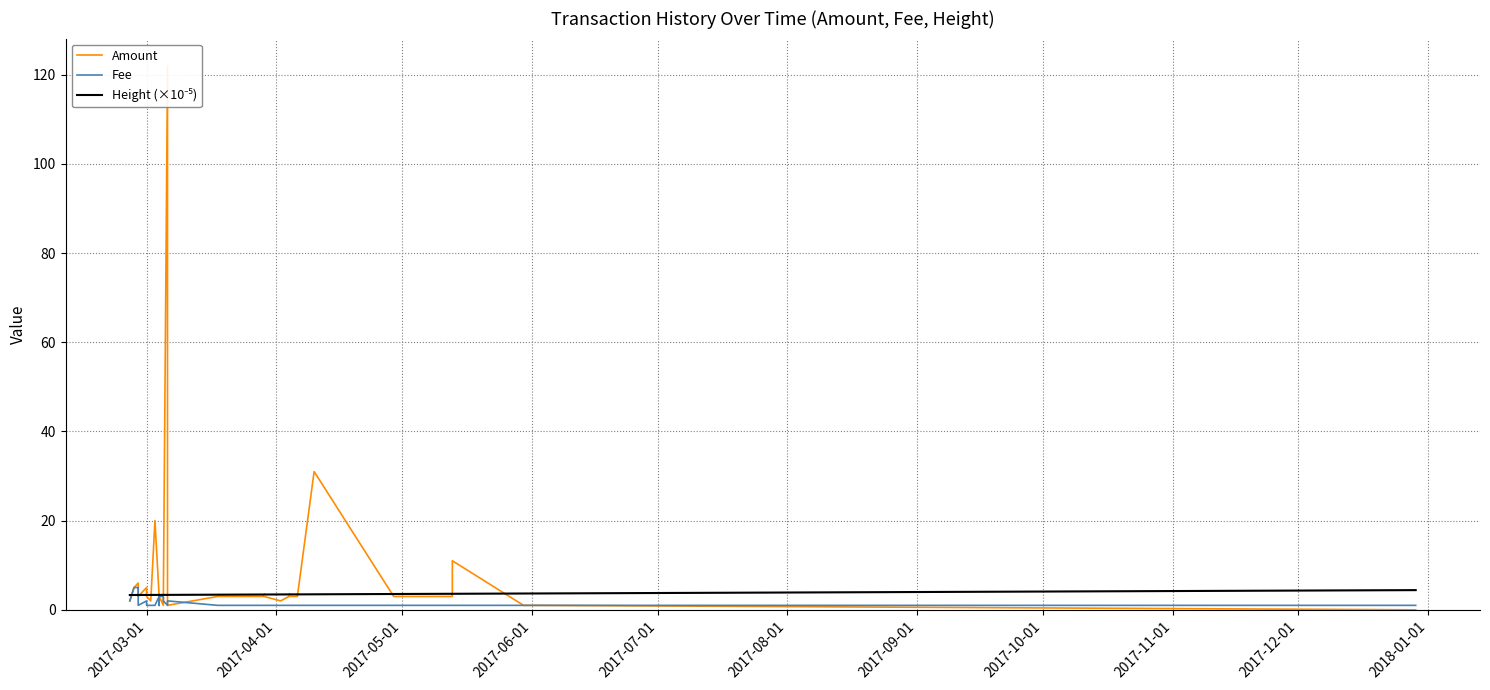

List the series in order of their overall mean, lowest first.

Fee, Height (×10⁻⁵), Amount